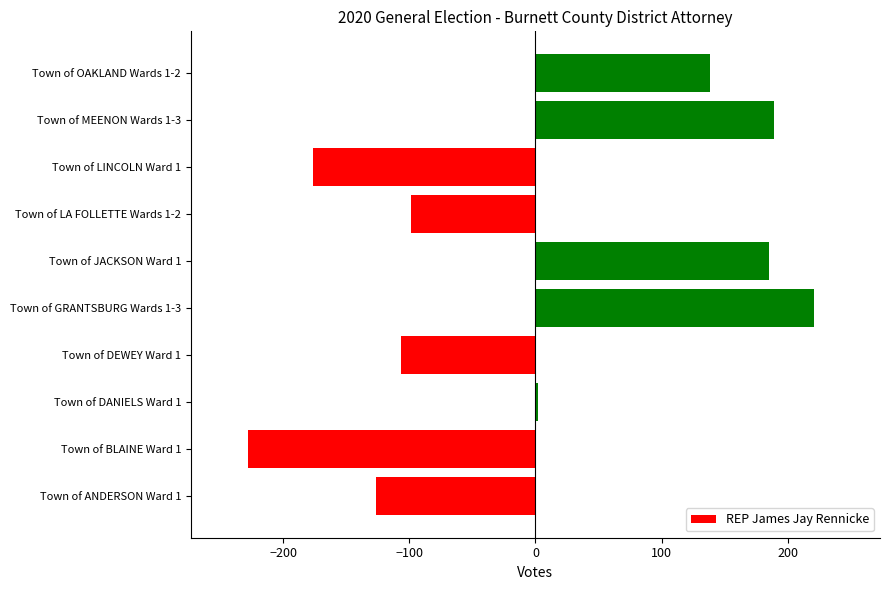

Reading bottom to top, what are all the values shown in this chart?

-126.7	-227.7	2.3	-106.7	221.3	185.3	-98.7	-176.7	189.3	138.3